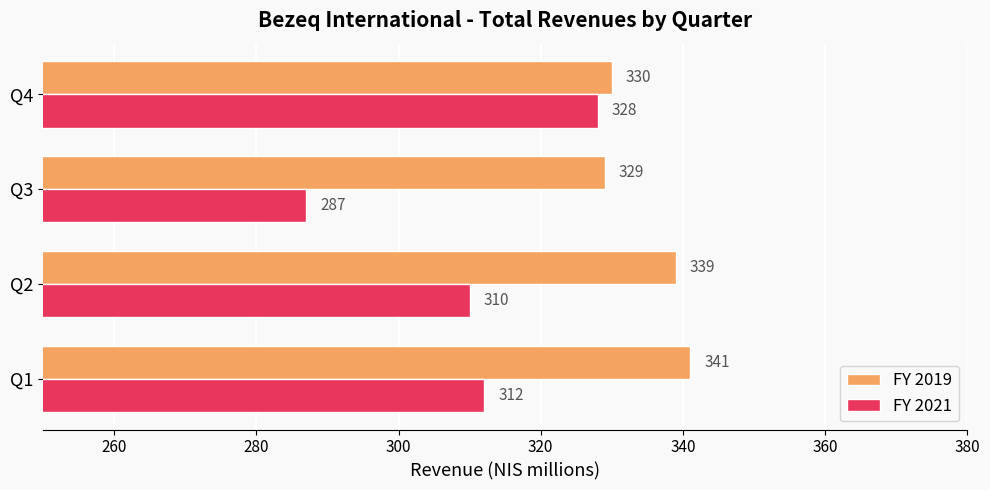

True or false: FY 2019 has a value of 543 at Q3.

False